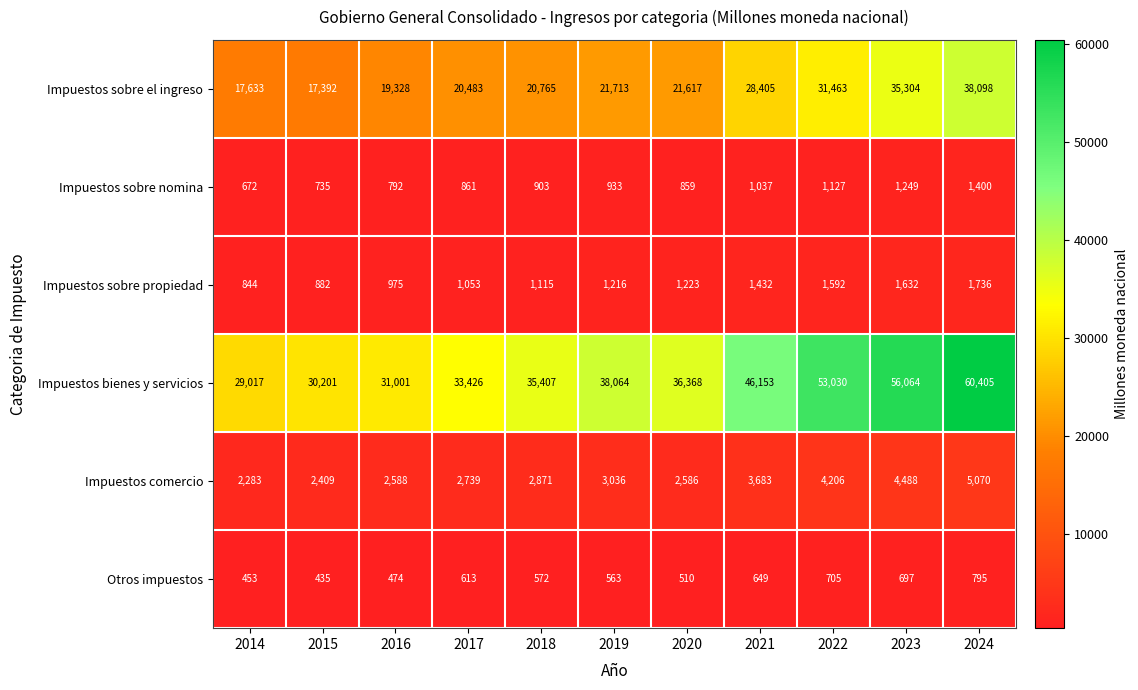

Which category has the lowest value across all series?

2015